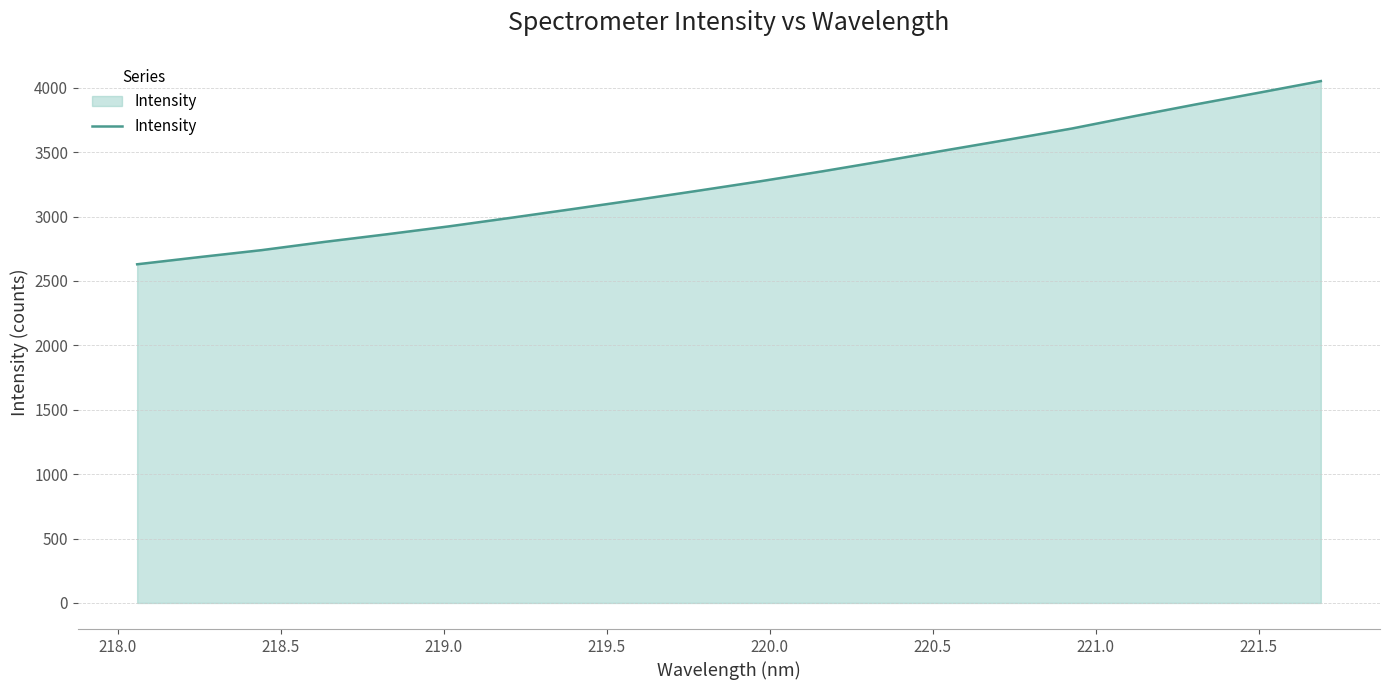

What is the maximum value shown in the chart?

4052.1